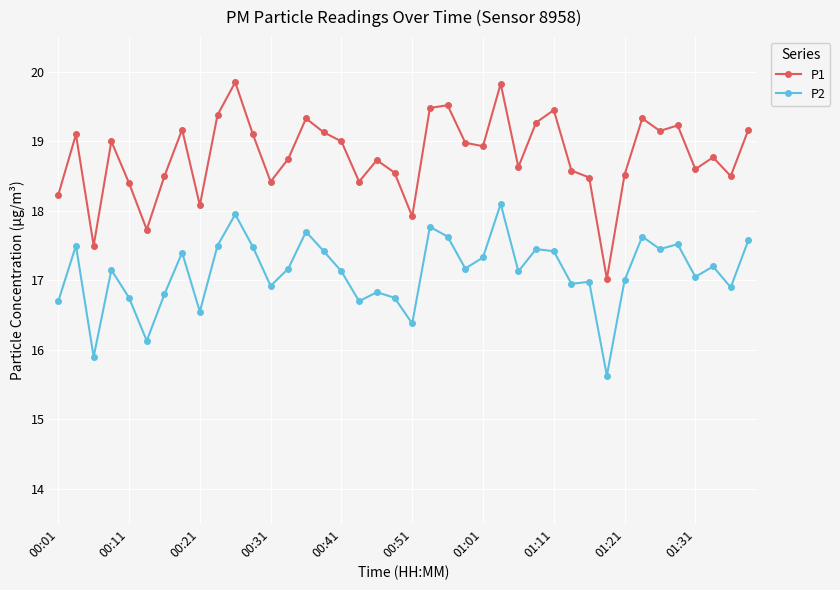

Count the number of categories in the chart.

40